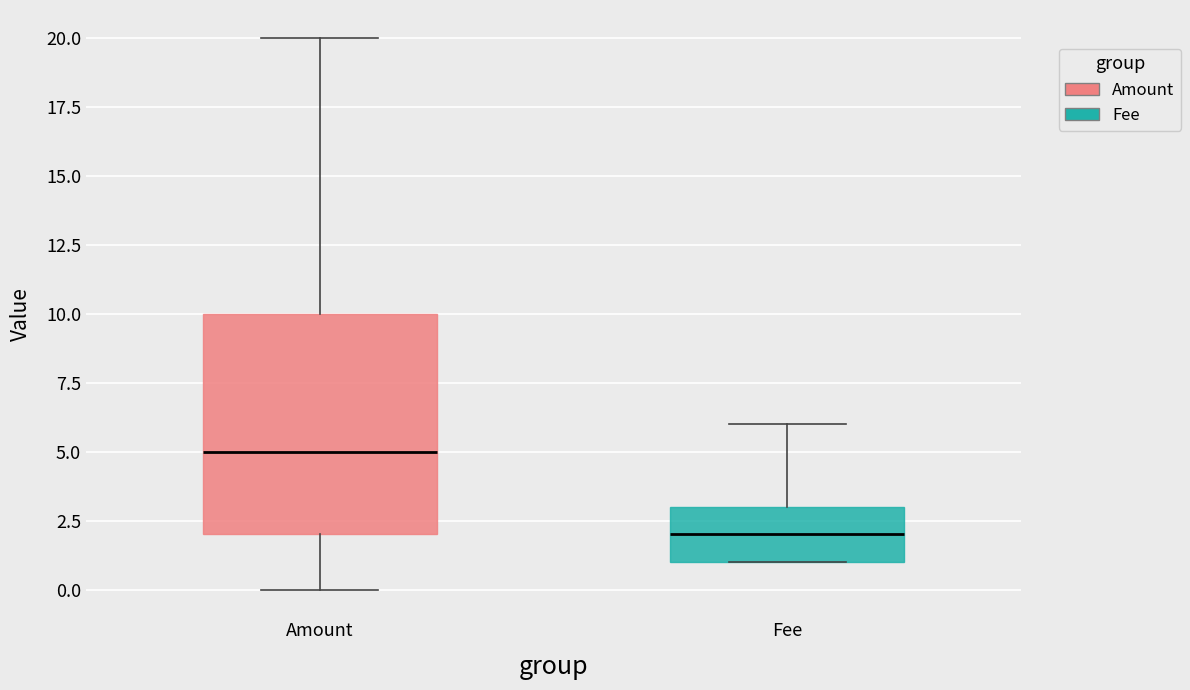

Which box is the tallest, from its lower edge to its upper edge?

Amount